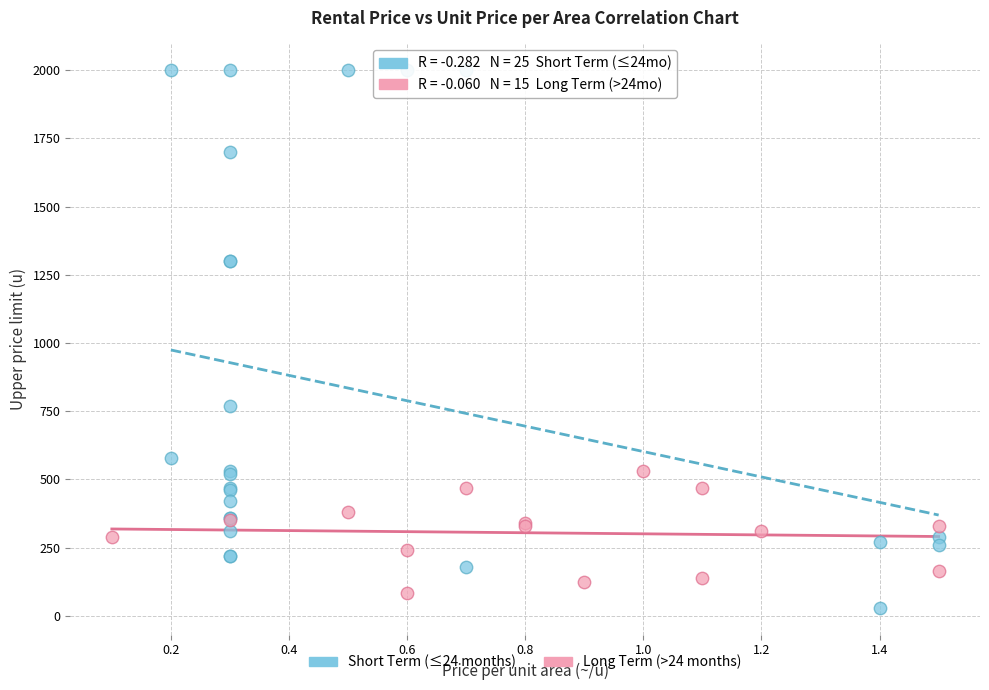

Which series contains the highest Y value?

Short Term (≤24 months)